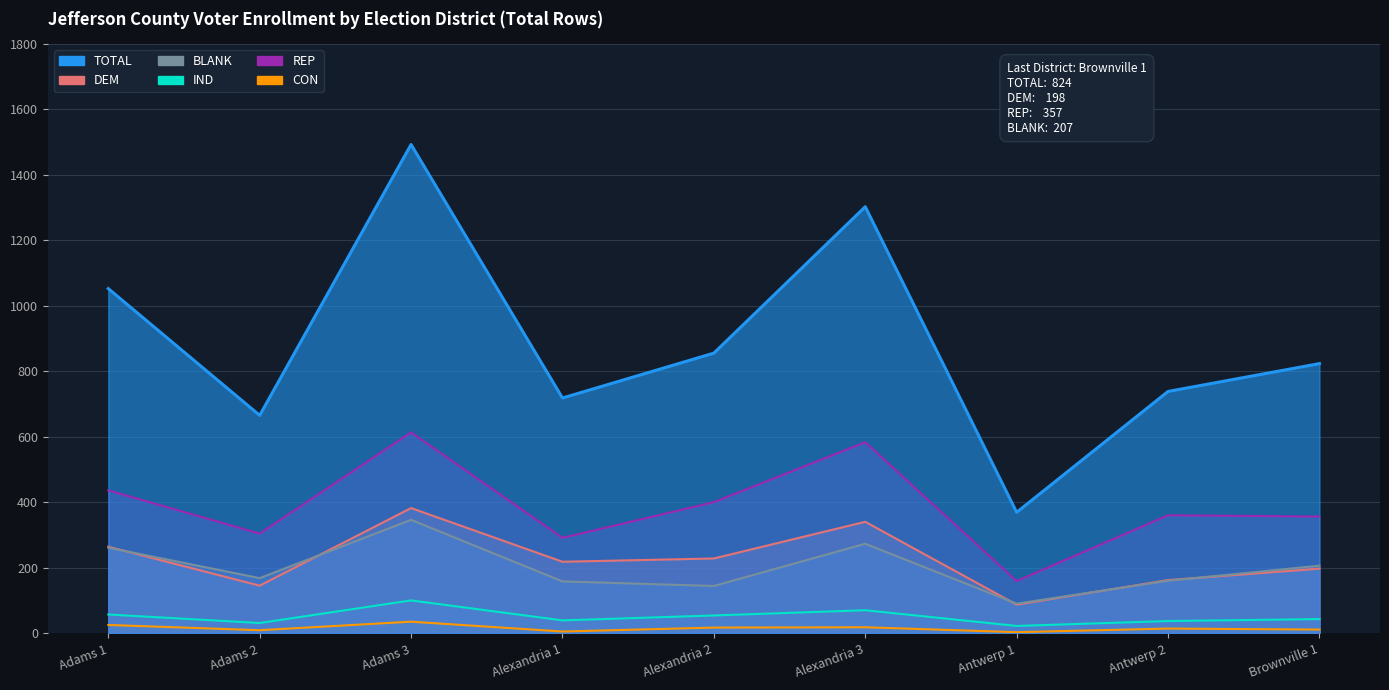

Where is the first local minimum for CON?

Adams 2